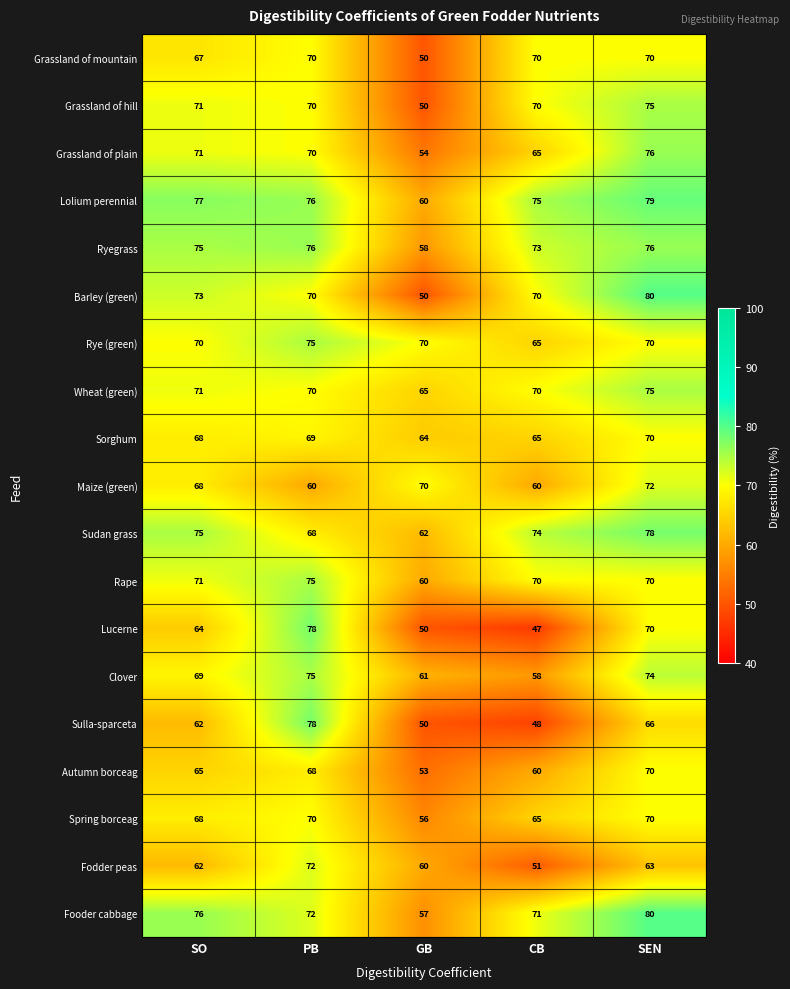

At which category does the chart reach its peak across all series?

SEN